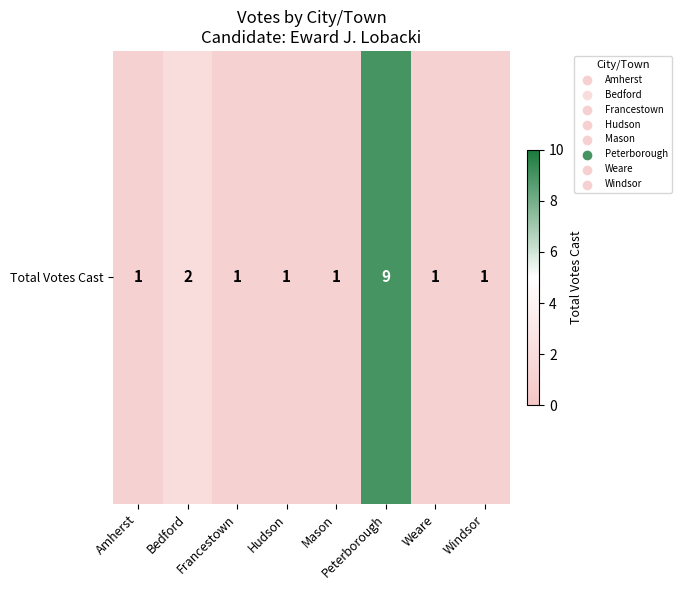

List the labels in order of value, largest first.

Peterborough, Bedford, Amherst, Francestown, Hudson, Mason, Weare, Windsor